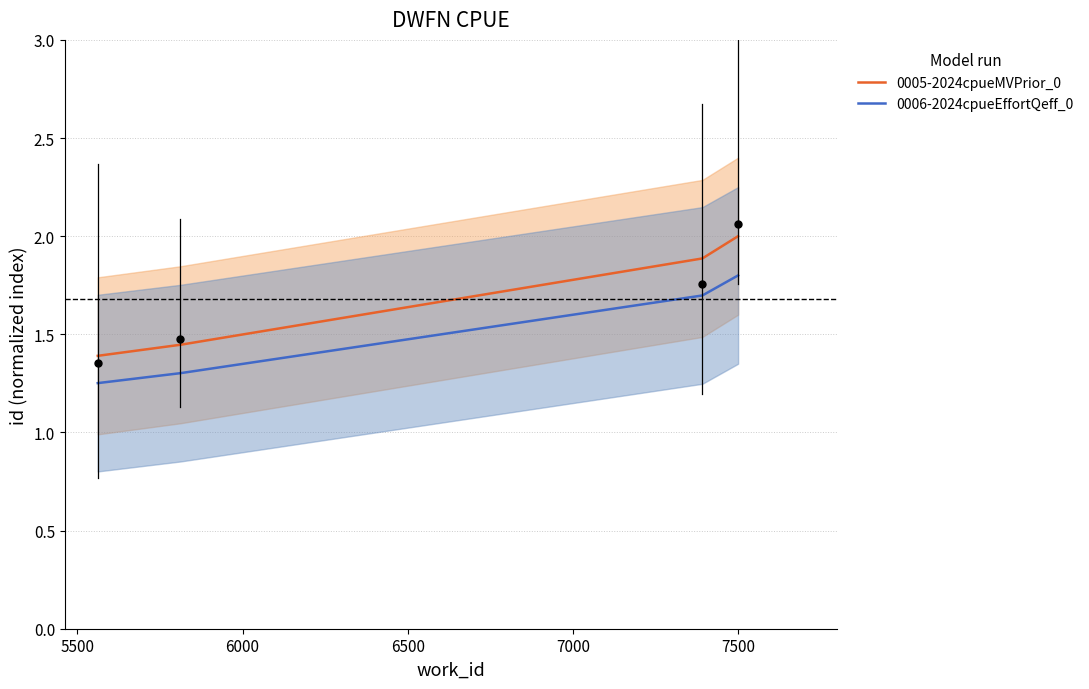

What are all the series names shown in the legend?

0005-2024cpueMVPrior_0, 0006-2024cpueEffortQeff_0